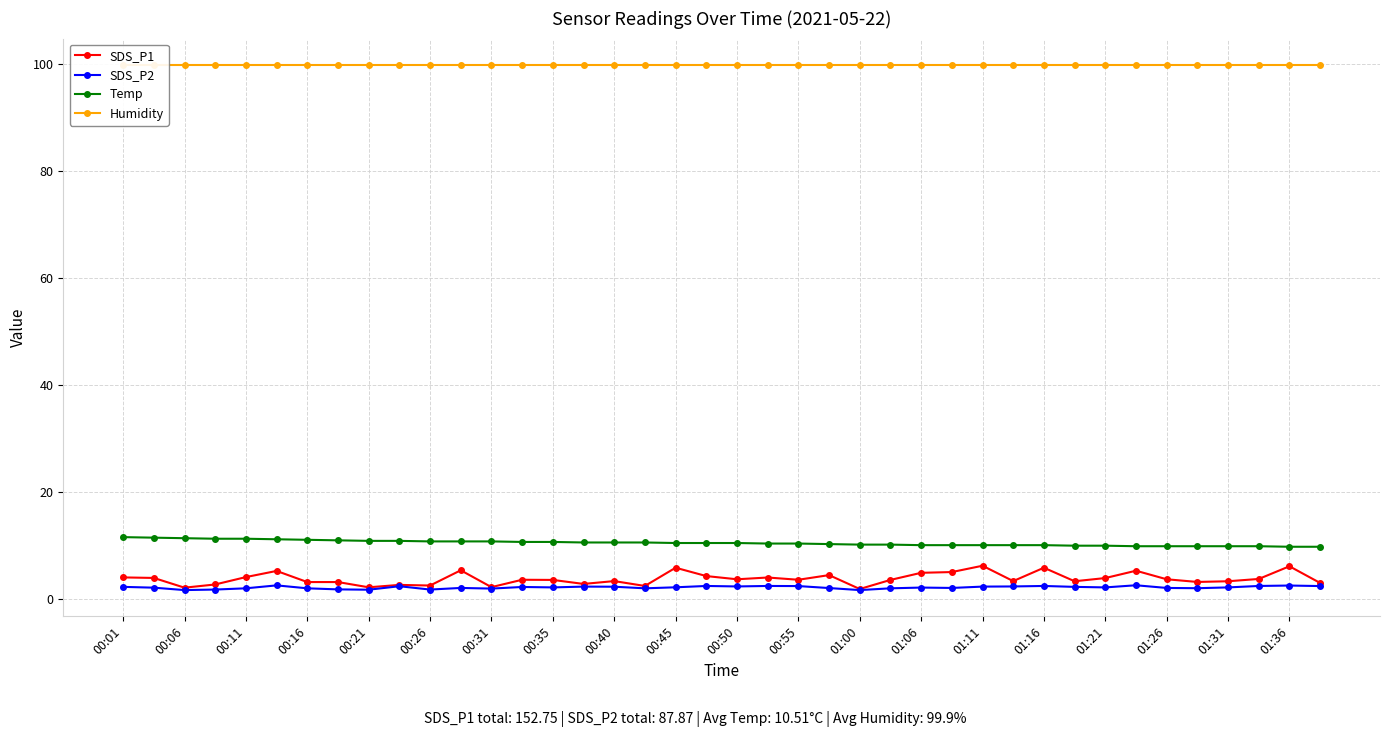

Is this an area chart (filled region under the line)?

No